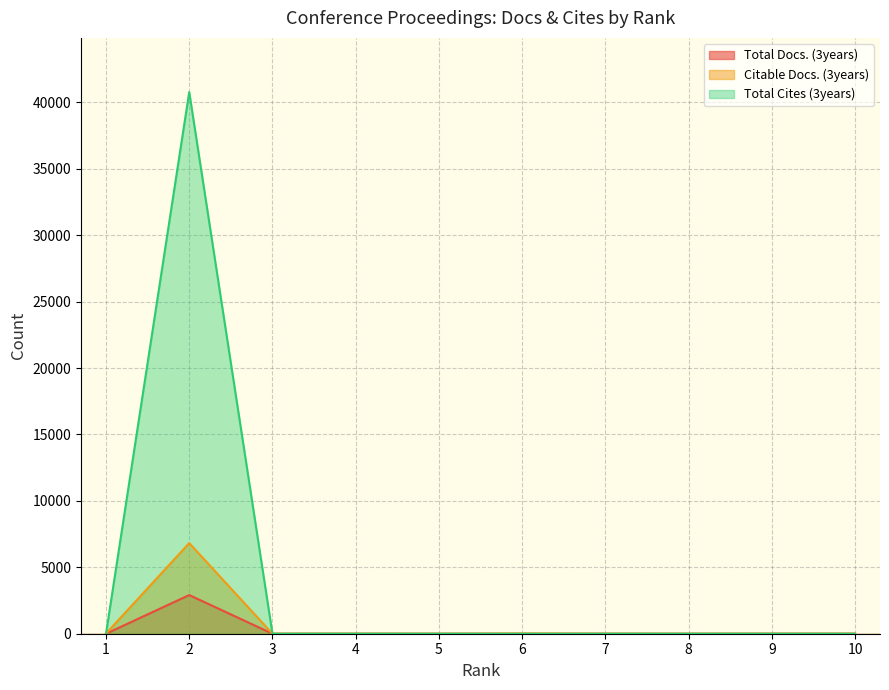

The value of Citable Docs. (3years) at 6 is 13. True or false?

True